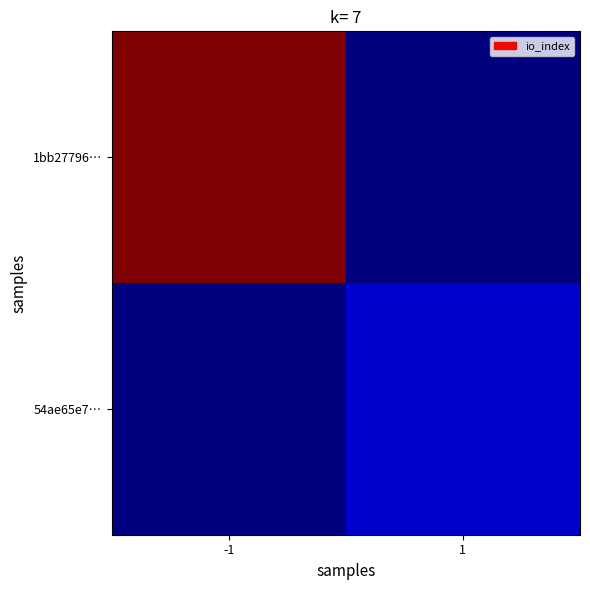

At which category is the sum across all series the highest?

-1